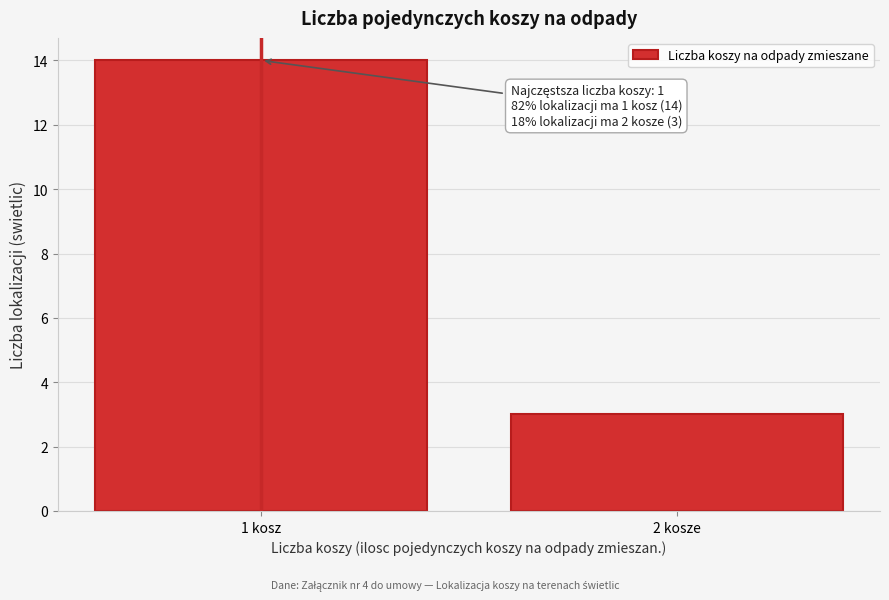

Reading right to left, transcribe all the data shown in this chart.

2 kosze=3	1 kosz=14